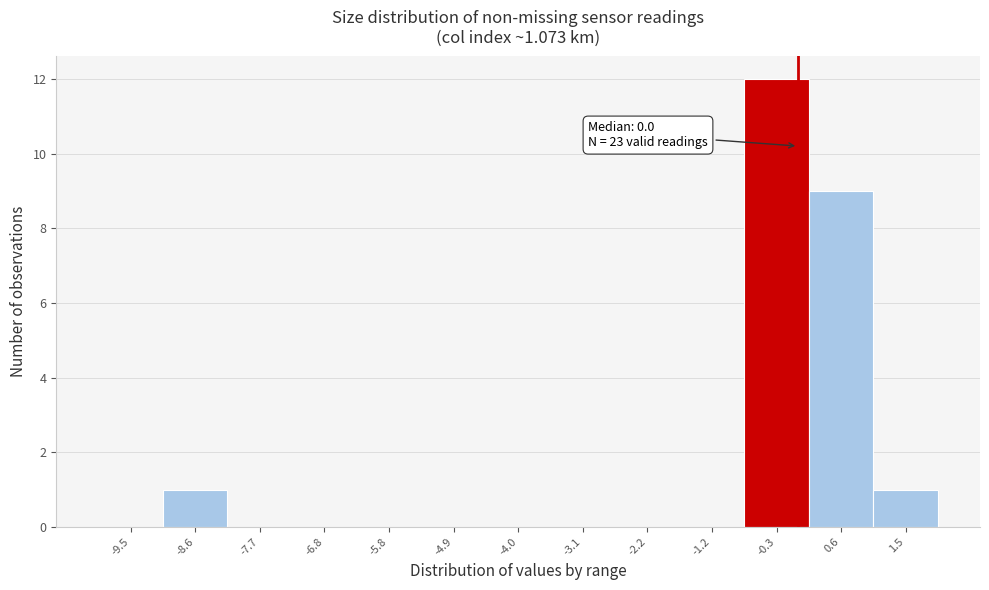

Which range on the x-axis has the tallest bar?

-0.8 to 0.2